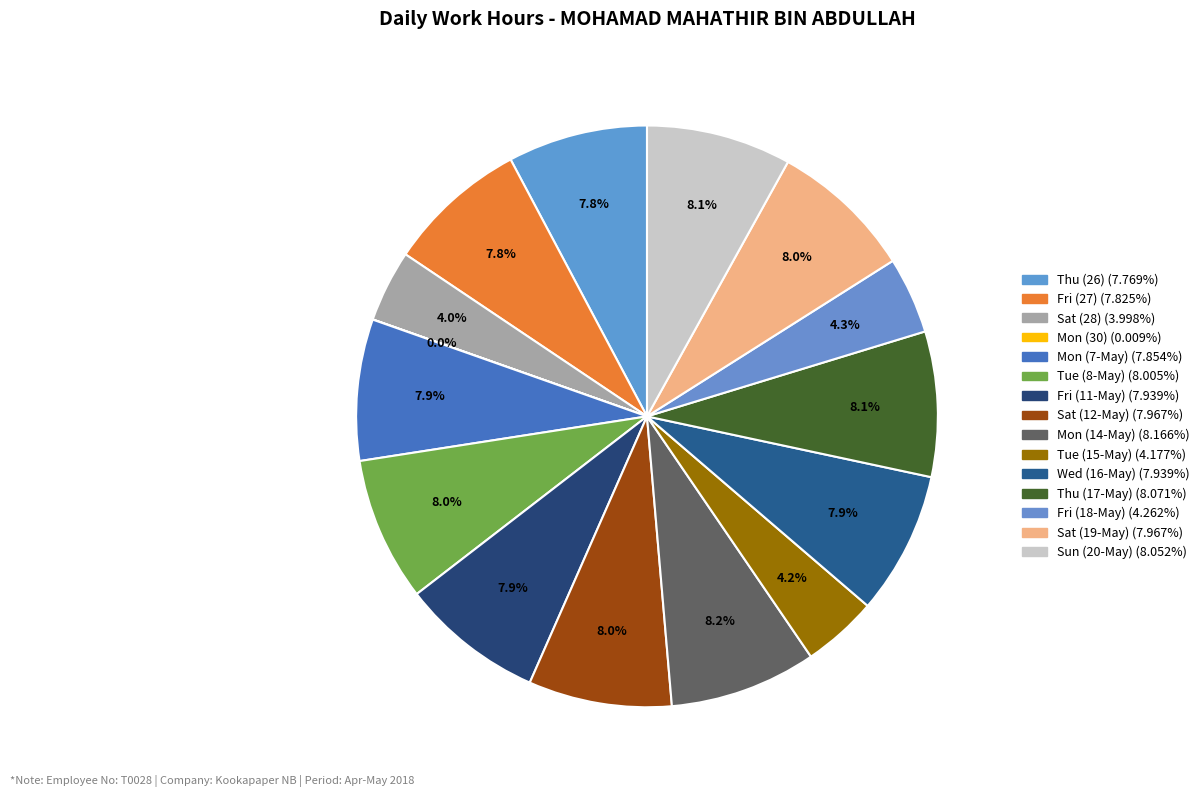

What percentage is the Fri (27) slice, to the nearest percent?

8%